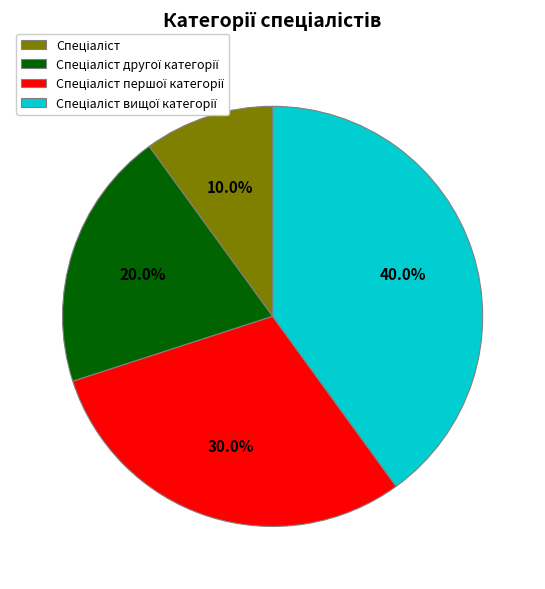

Is there any slice that represents more than half of the pie?

No